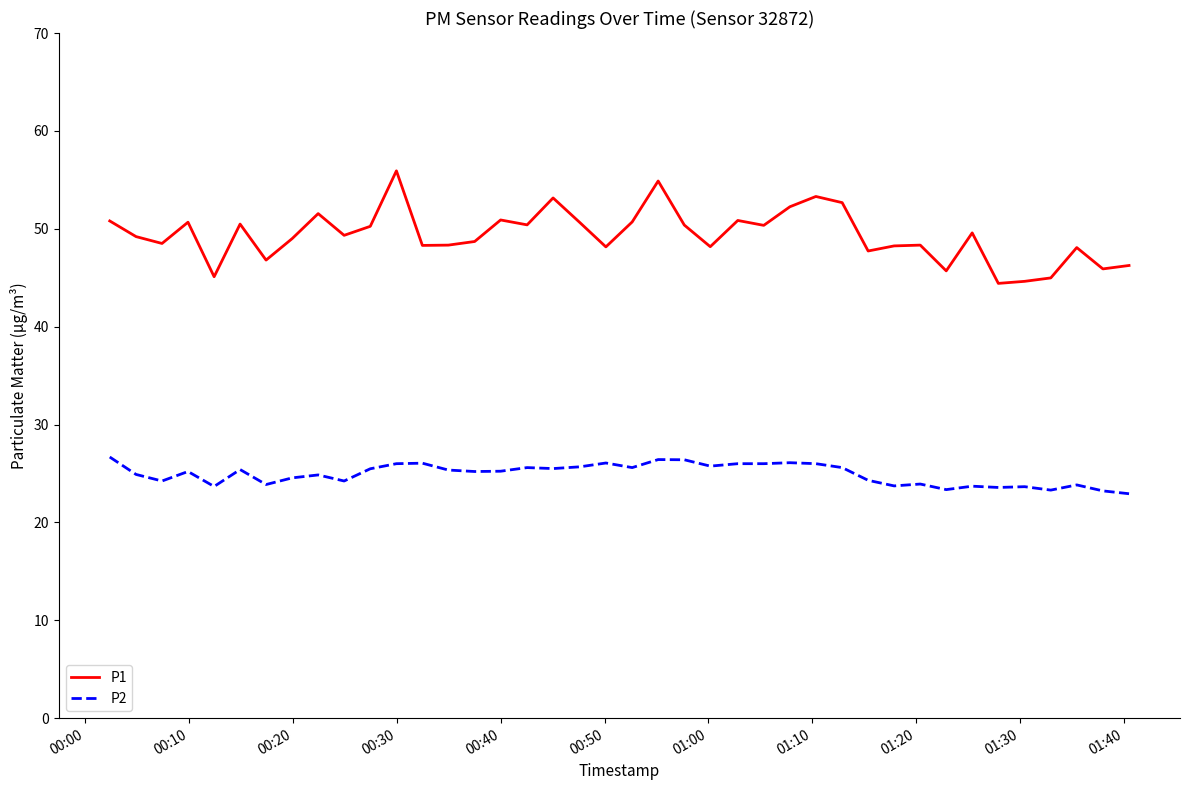

What is the maximum value shown in the chart?

55.9